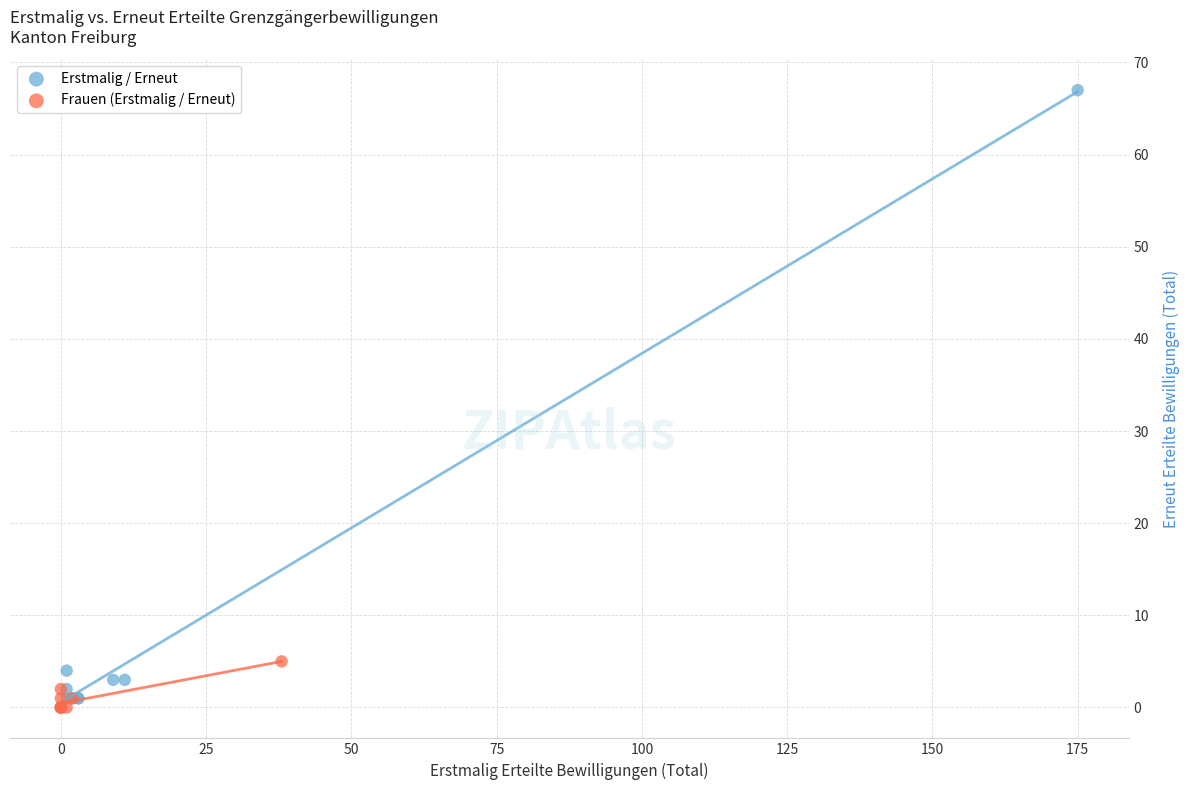

Which series contains the highest Y value?

Erstmalig / Erneut